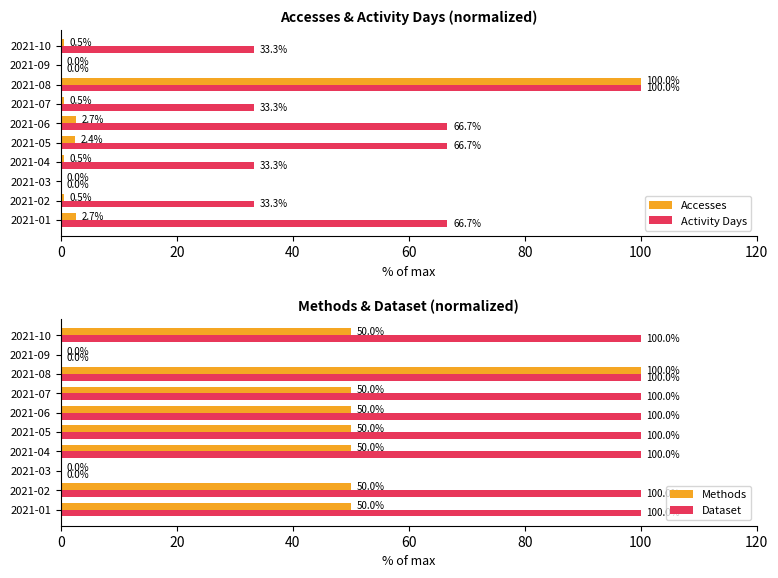

What is the sum of all Accesses values?

109.8